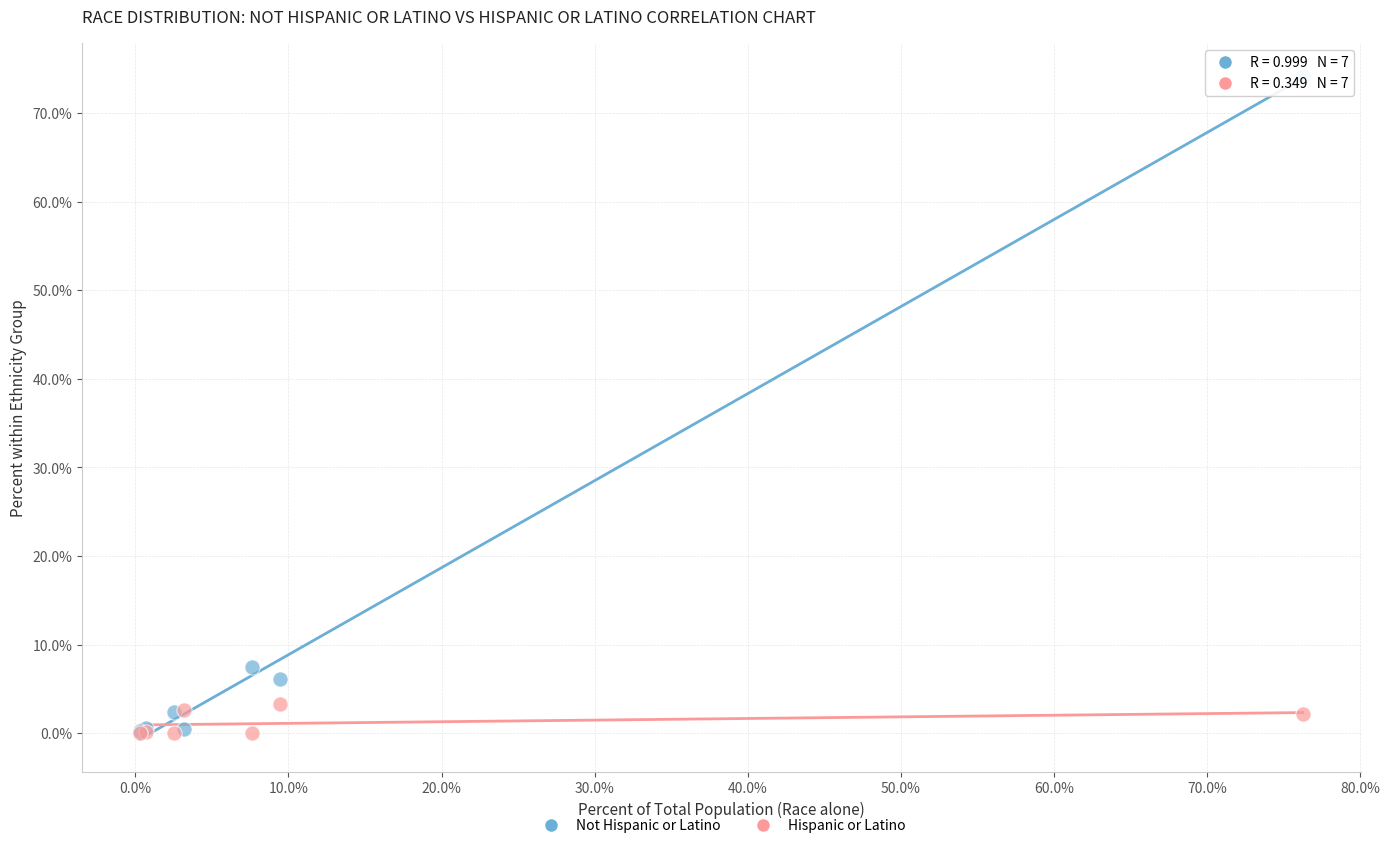

In the Not Hispanic or Latino series, what Y value is closest to 37?

7.5